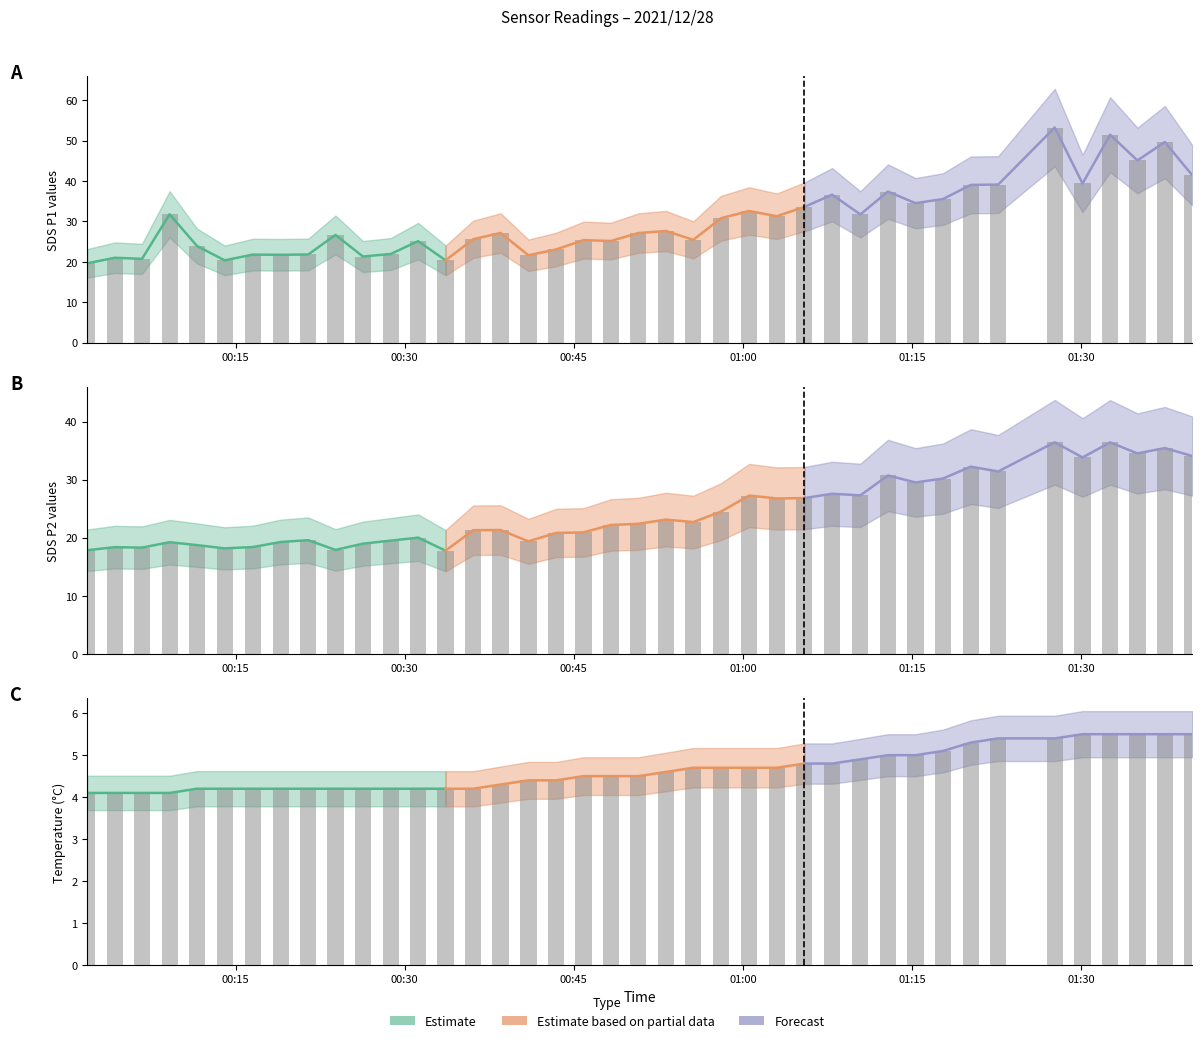

Is the value of SDS_P2 at 2021/12/28 00:09:08 greater than the value of SDS_P1 at 2021/12/28 01:32:35?

No